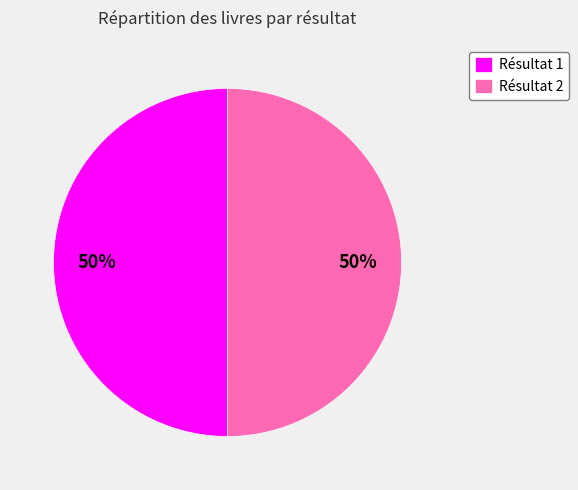

True or false: Résultat 2 accounts for 50% of the total.

True